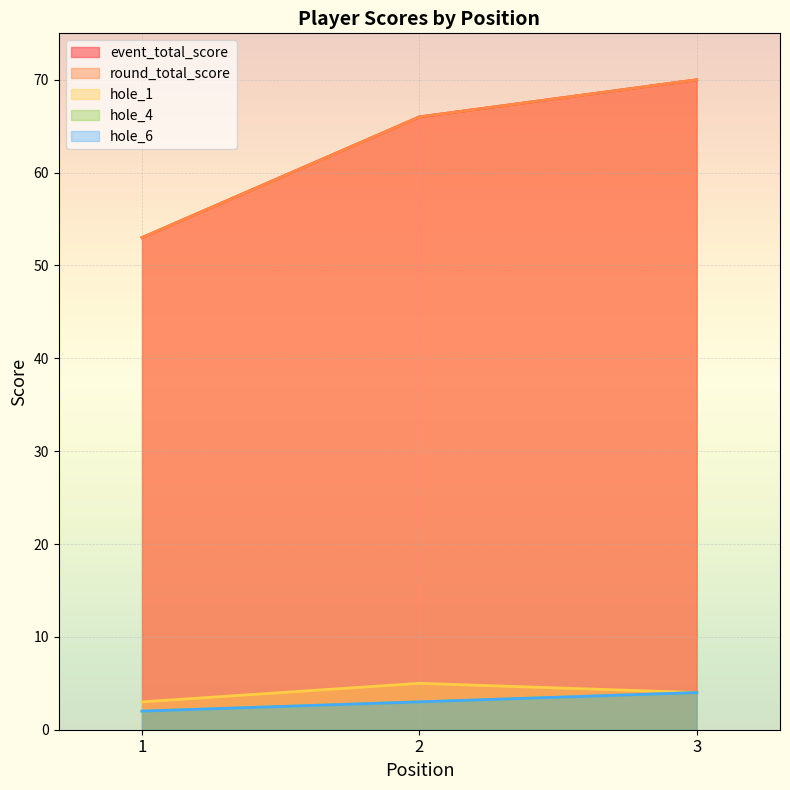

List the series in order of their peak value, highest first.

event_total_score, round_total_score, hole_1, hole_4, hole_6